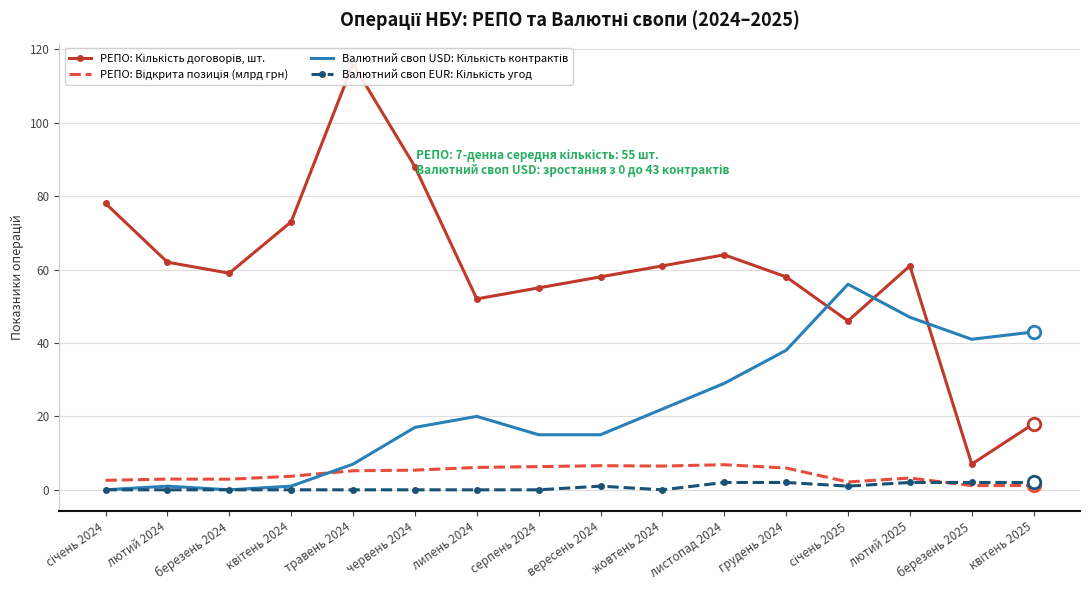

Reading left to right, what are all the values shown in this chart?

РЕПО: Кількість договорів, шт.: 78.0	62.0	59.0	73.0	116.0	88.0	52.0	55.0	58.0	61.0	64.0	58.0	46.0	61.0	7.0	18.0
РЕПО: Відкрита позиція (млрд грн): 2.6	2.9	2.9	3.7	5.2	5.4	6.1	6.3	6.6	6.5	6.8	5.9	2.1	3.2	1.1	1.2
Валютний своп USD: Кількість контрактів: 0.0	1.0	0.0	1.0	7.0	17.0	20.0	15.0	15.0	22.0	29.0	38.0	56.0	47.0	41.0	43.0
Валютний своп EUR: Кількість угод: 0.0	0.0	0.0	0.0	0.0	0.0	0.0	0.0	1.0	0.0	2.0	2.0	1.0	2.0	2.0	2.0